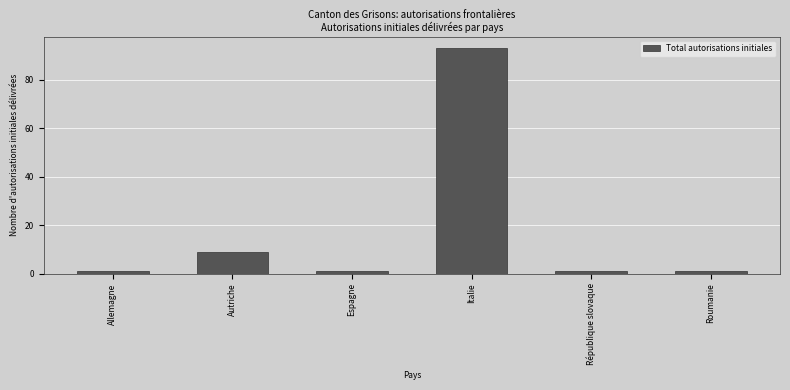

Reading left to right, what are all the values shown in this chart?

1	9	1	93	1	1